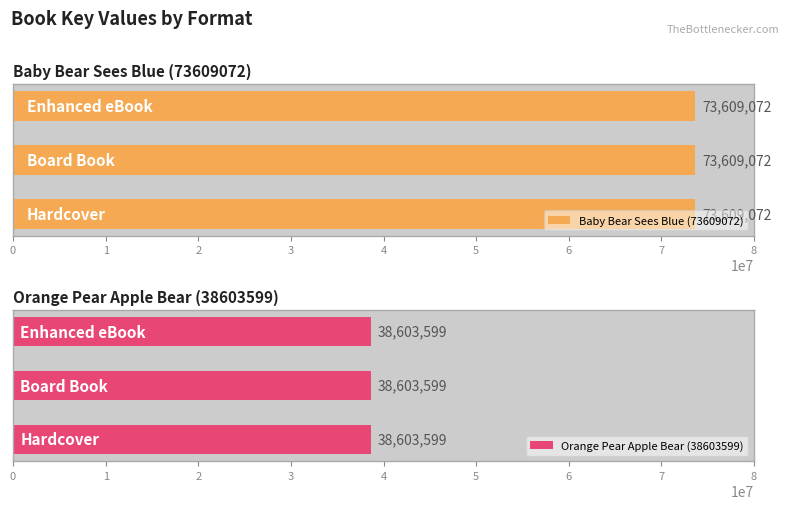

Is the value of Baby Bear Sees Blue (73609072) at Enhanced eBook greater than the value of Orange Pear Apple Bear (38603599) at Board Book?

Yes